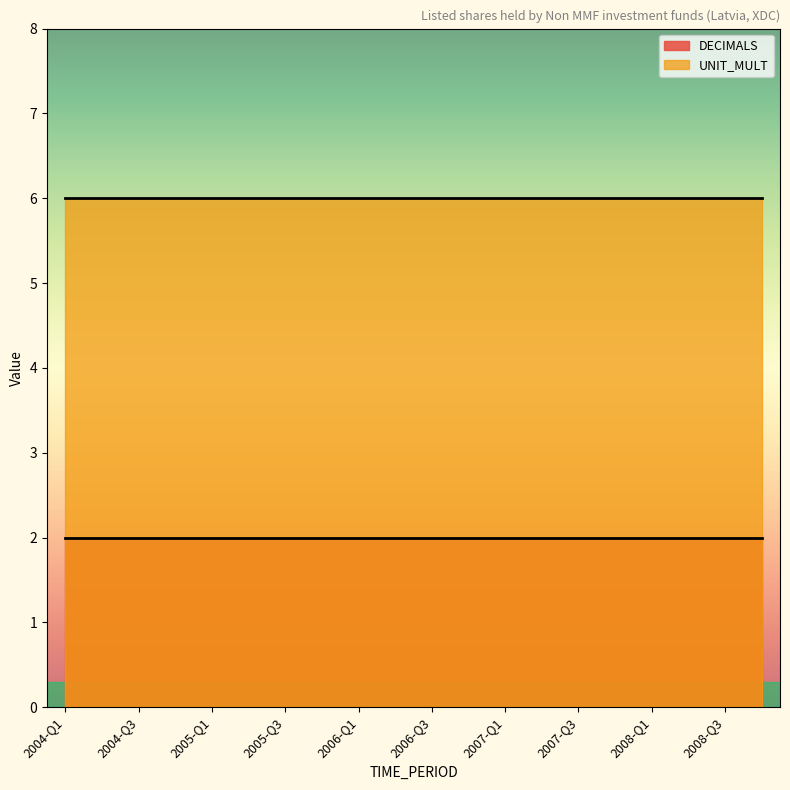

What is the total value across all series at 2006-Q1?

8